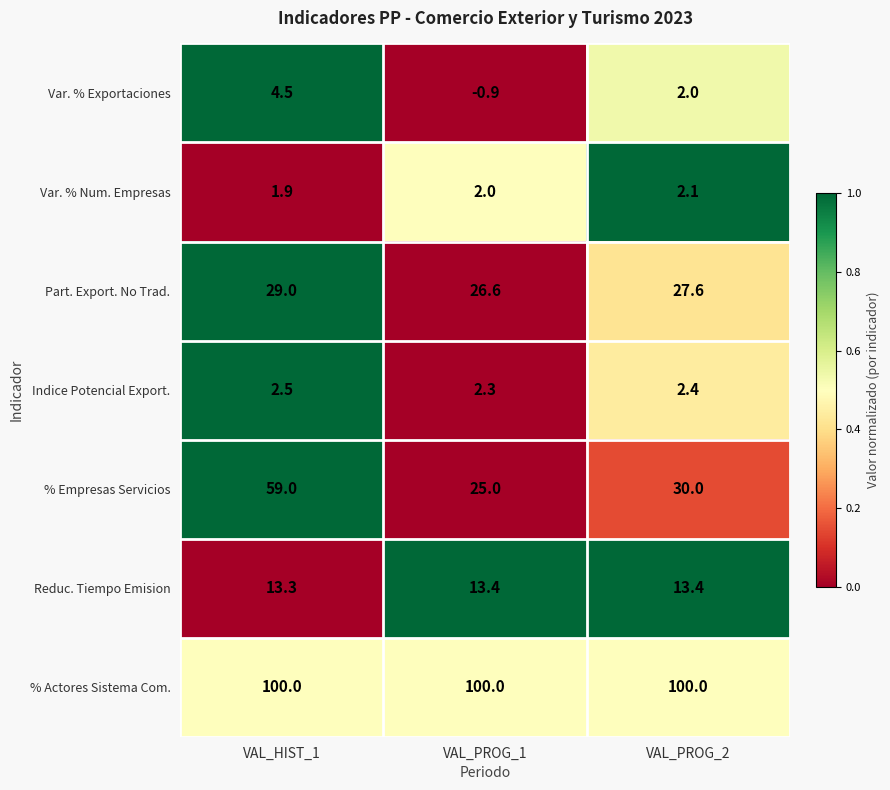

The Indice Potencial Export. series shows 2.4 at VAL_PROG_2. True or false?

True